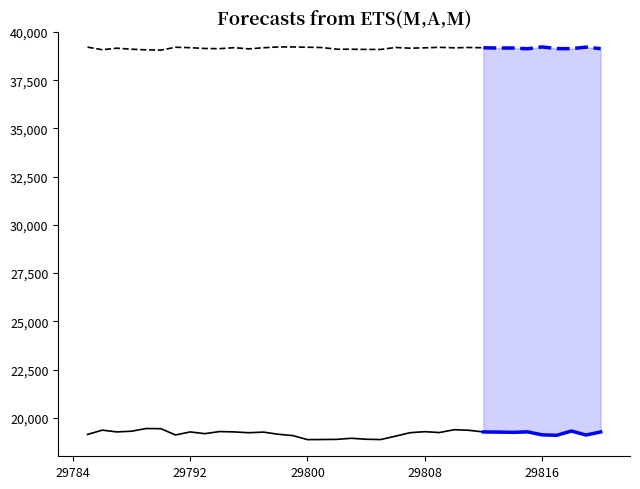

At how many categories does at least one series exceed 31896?

36